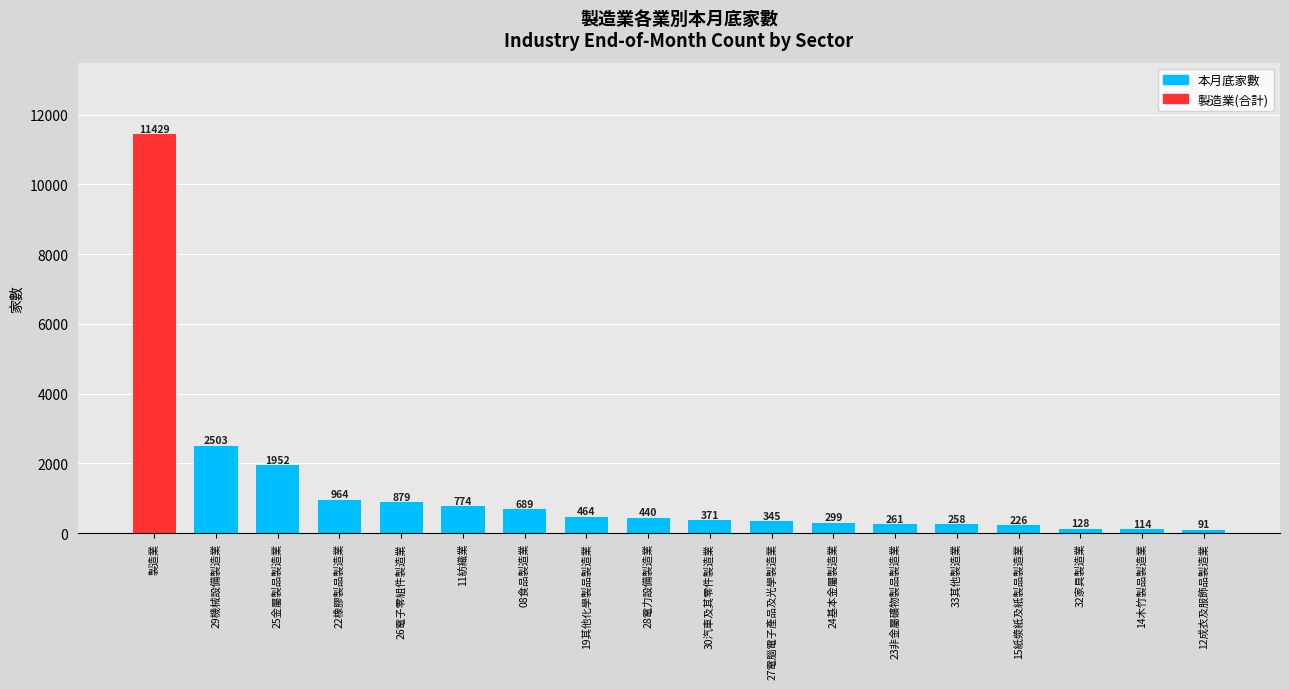

Count the number of data series in this chart.

1